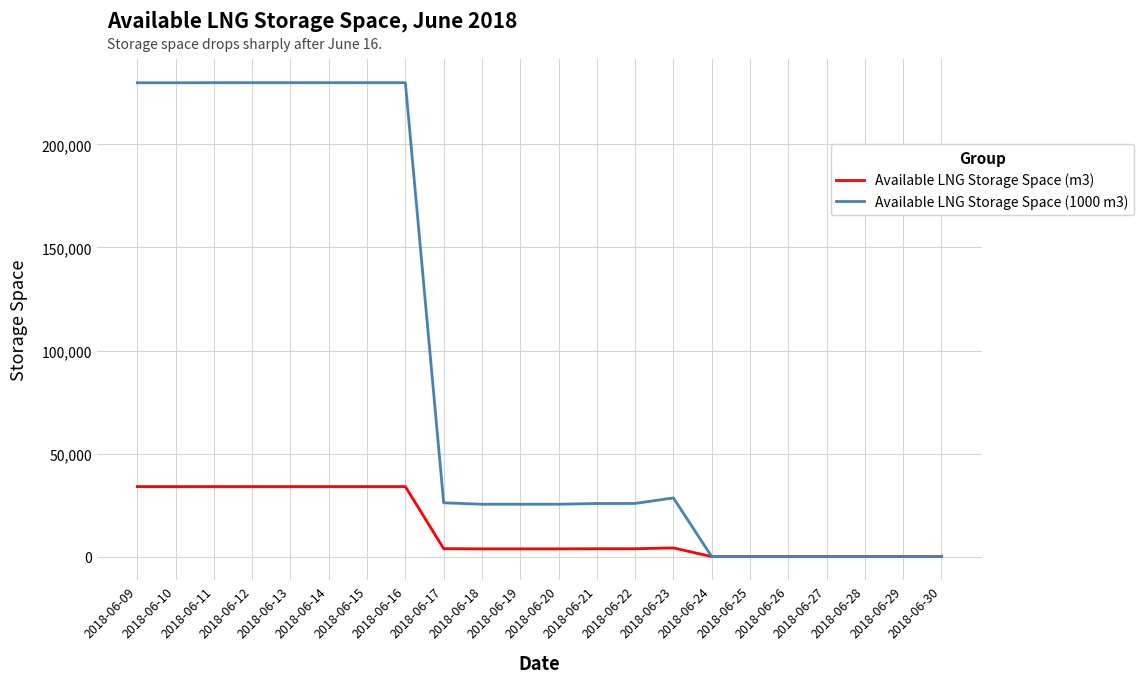

List the series in order of their peak value, highest first.

Available LNG Storage Space (1000 m3), Available LNG Storage Space (m3)